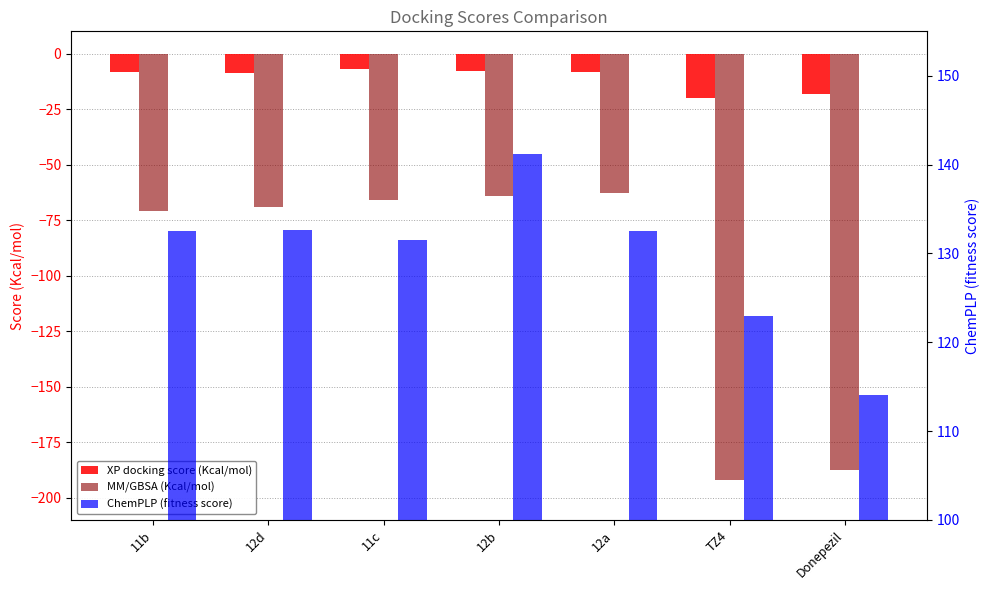

How many bars are there in total?

21